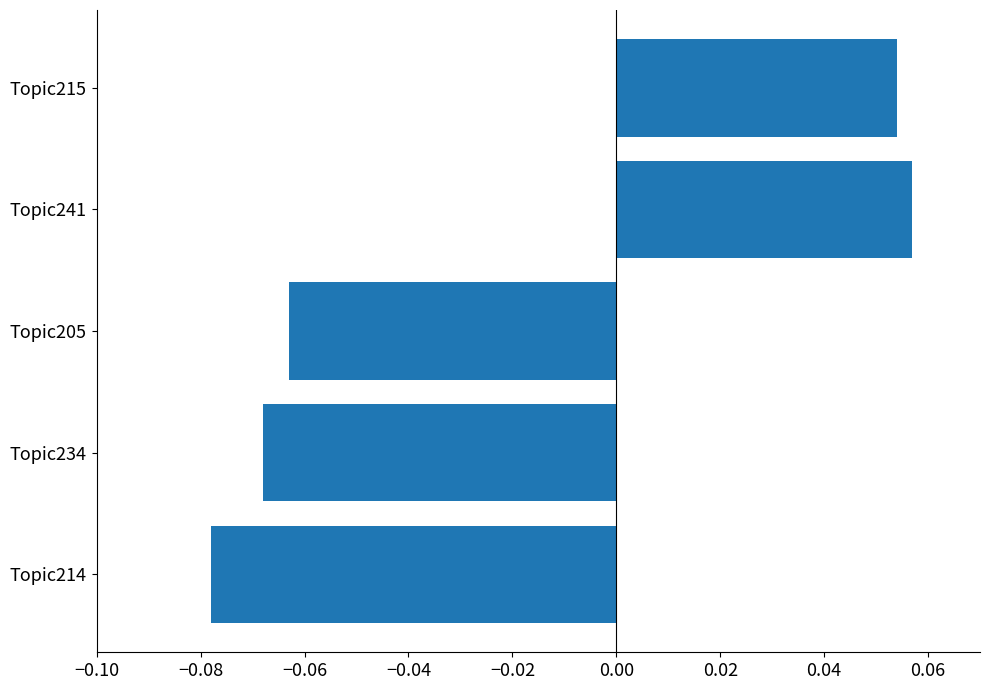

Count the values in the range 0 to 1.

2